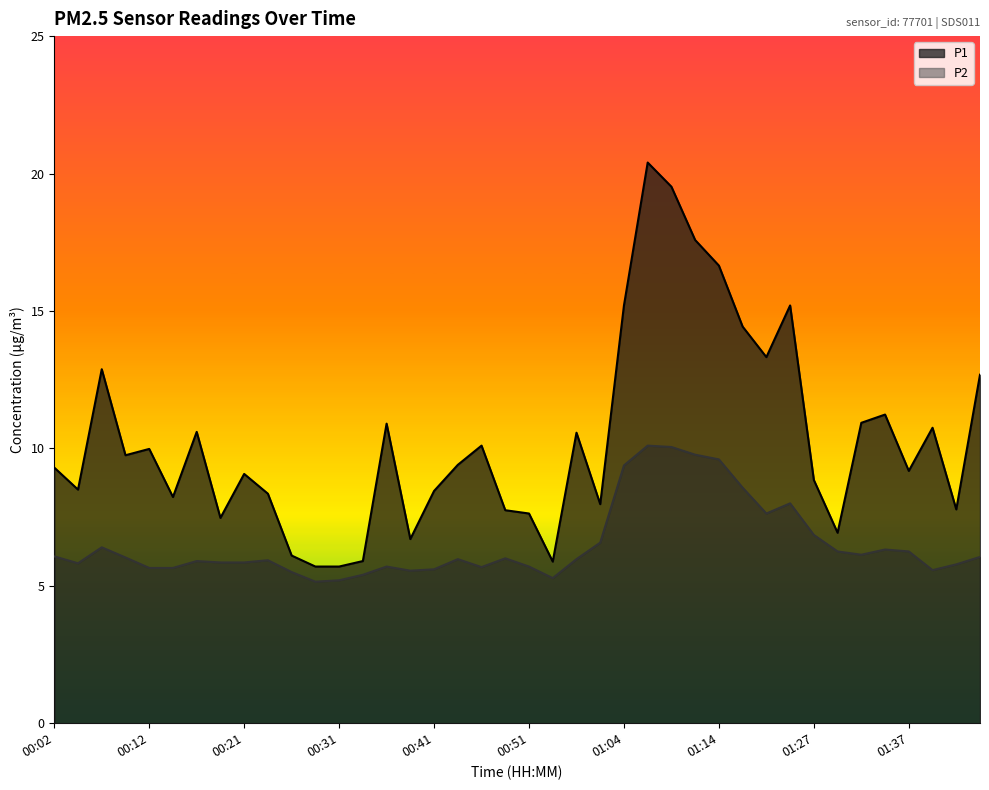

How many lines are shown in the chart?

2